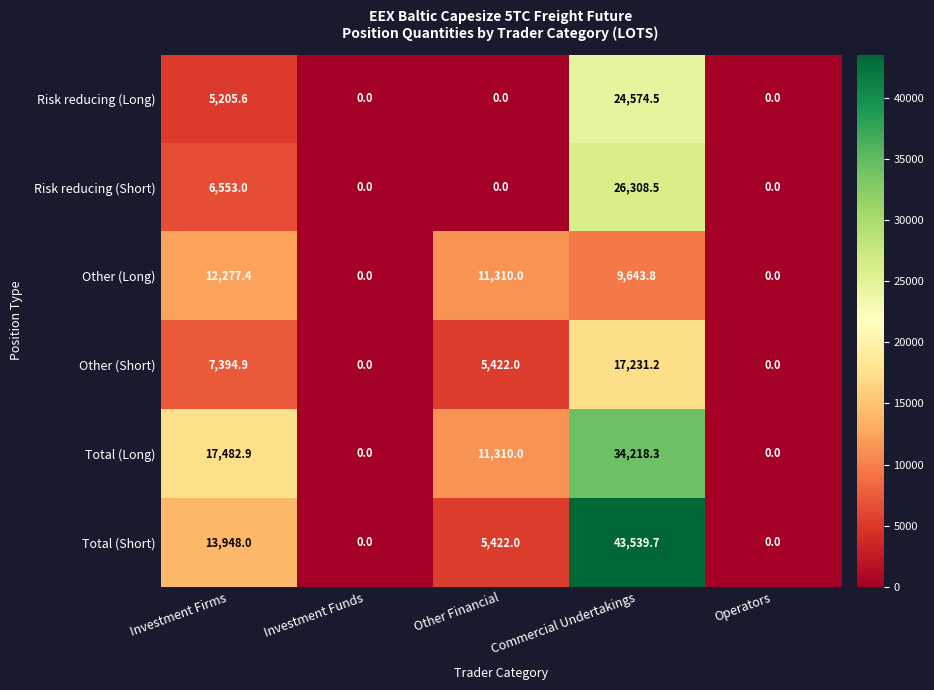

Reading left to right, what are all the values shown in this chart?

Risk reducing (Long): Investment Firms=5205.6	Investment Funds=0.0	Other Financial=0.0	Commercial Undertakings=24574.5	Operators=0.0
Risk reducing (Short): Investment Firms=6553.0	Investment Funds=0.0	Other Financial=0.0	Commercial Undertakings=26308.5	Operators=0.0
Other (Long): Investment Firms=12277.4	Investment Funds=0.0	Other Financial=11310.0	Commercial Undertakings=9643.8	Operators=0.0
Other (Short): Investment Firms=7394.9	Investment Funds=0.0	Other Financial=5422.0	Commercial Undertakings=17231.2	Operators=0.0
Total (Long): Investment Firms=17482.9	Investment Funds=0.0	Other Financial=11310.0	Commercial Undertakings=34218.3	Operators=0.0
Total (Short): Investment Firms=13948.0	Investment Funds=0.0	Other Financial=5422.0	Commercial Undertakings=43539.7	Operators=0.0